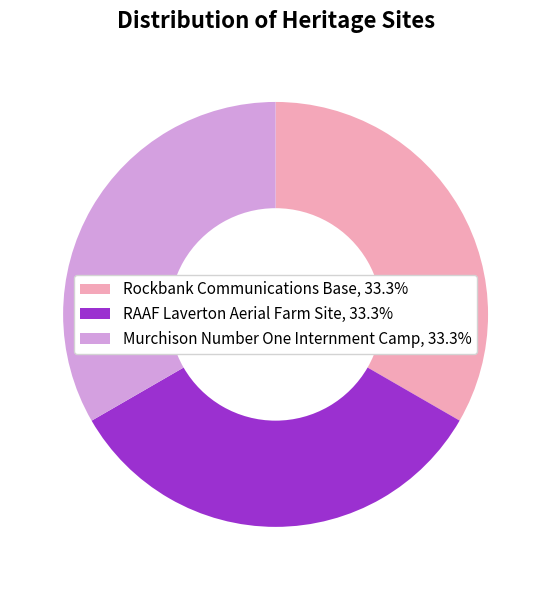

What is the ratio of the value at Rockbank Communications Base, 33.3% to the value at Murchison Number One Internment Camp, 33.3%?

1.0